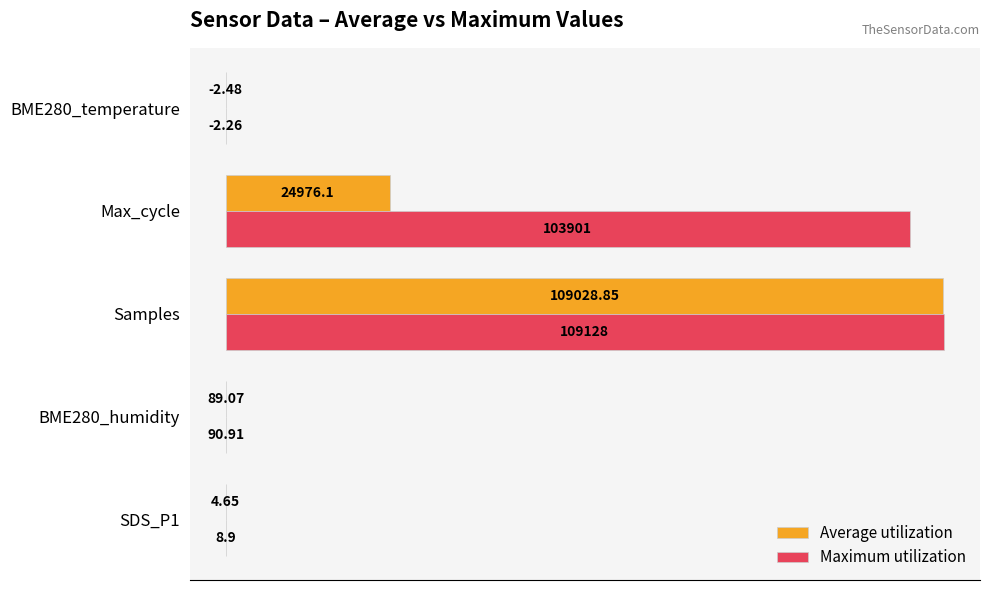

Which series has the largest total across all categories?

Maximum utilization